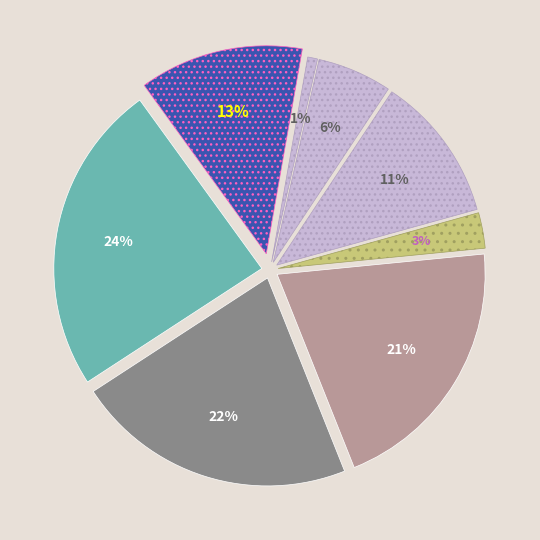

Is there any slice that represents more than half of the pie?

No